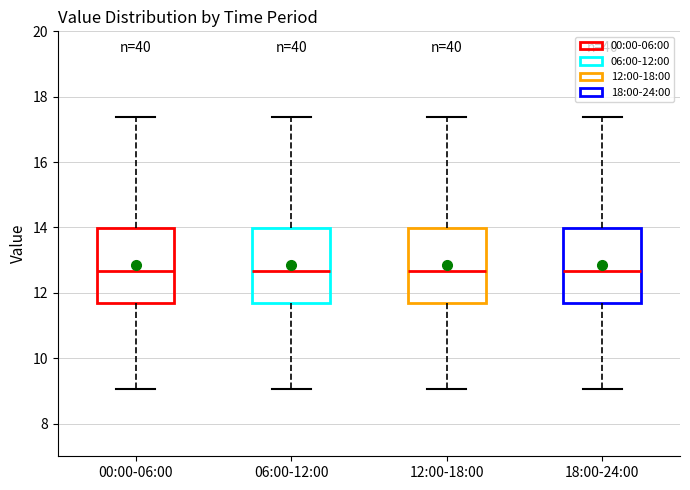

Where is the upper edge of the box for 18:00-24:00 on the y-axis? The values are not printed on the chart, so give them approximately, as read against the axis.

14.0